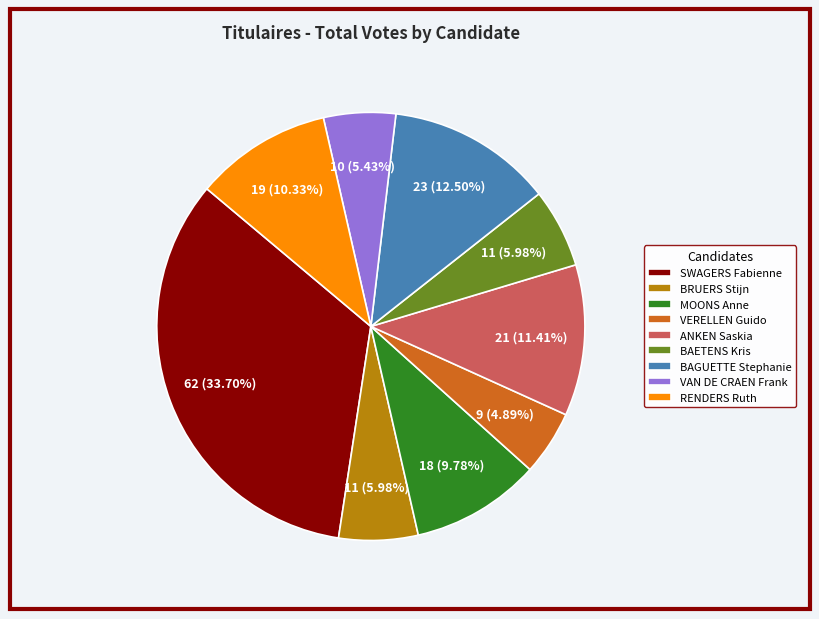

Which has a higher value, SWAGERS Fabienne or VERELLEN Guido?

SWAGERS Fabienne